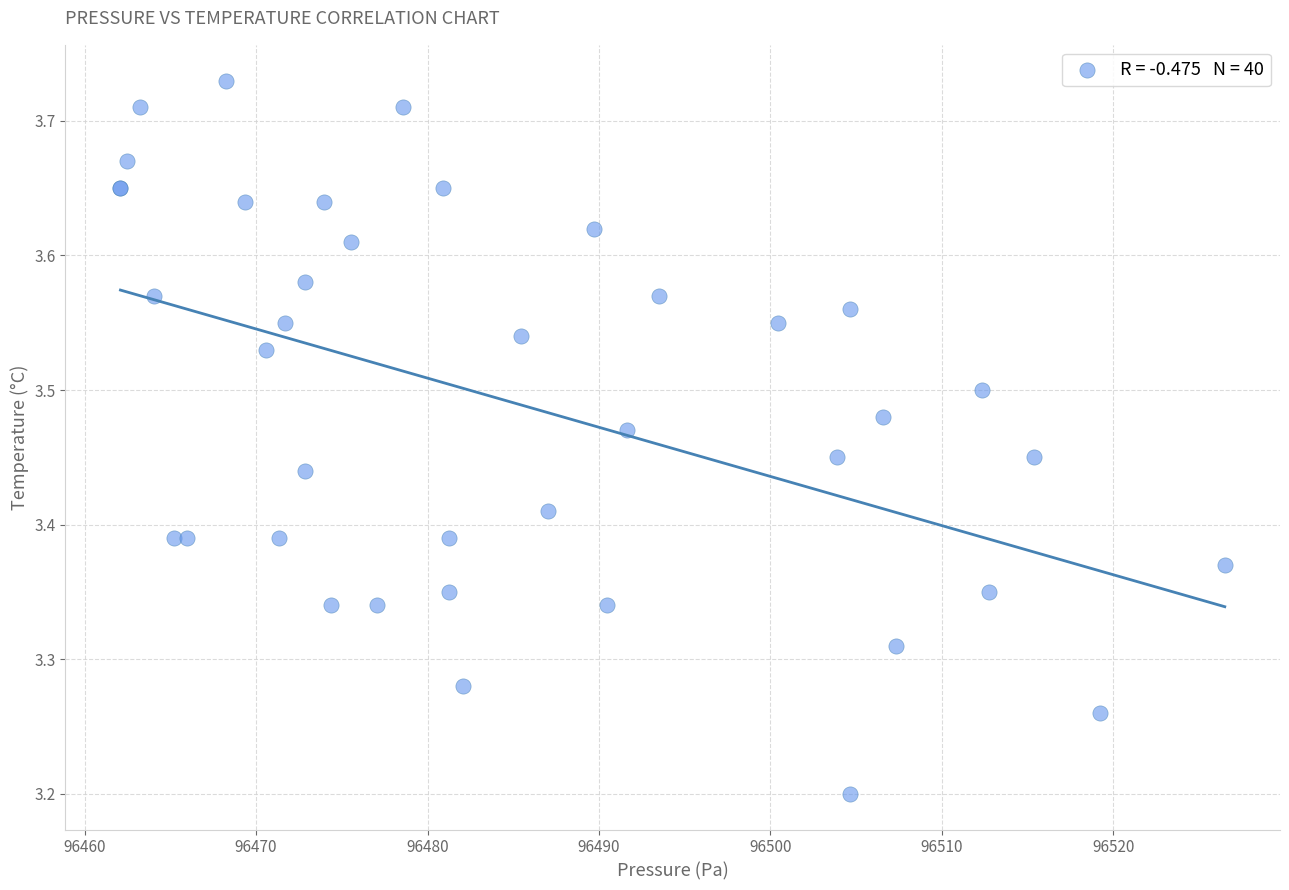

What Y value in the scatter plot is closest to 3?

3.2